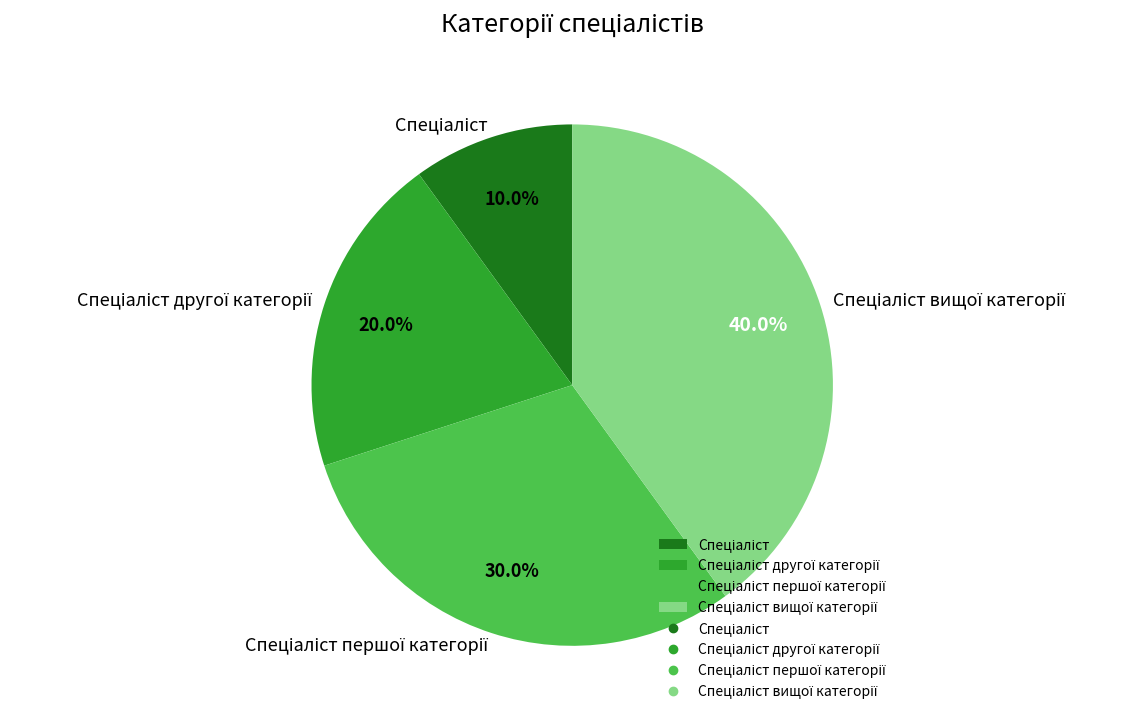

How many slices are in this pie chart?

4